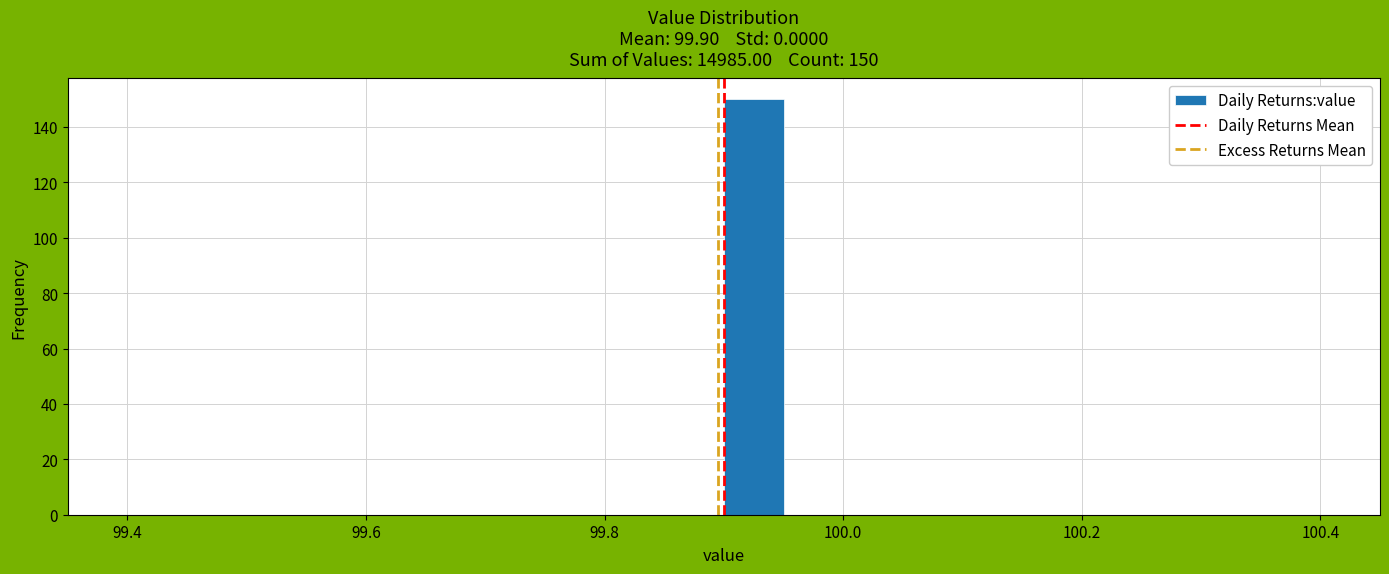

Read against the x-axis, roughly where is the centre of the tallest bar?

99.92